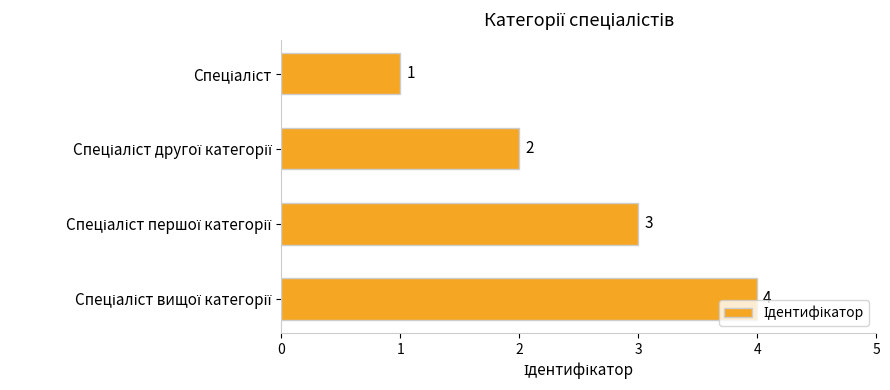

What is the sum of all values?

10